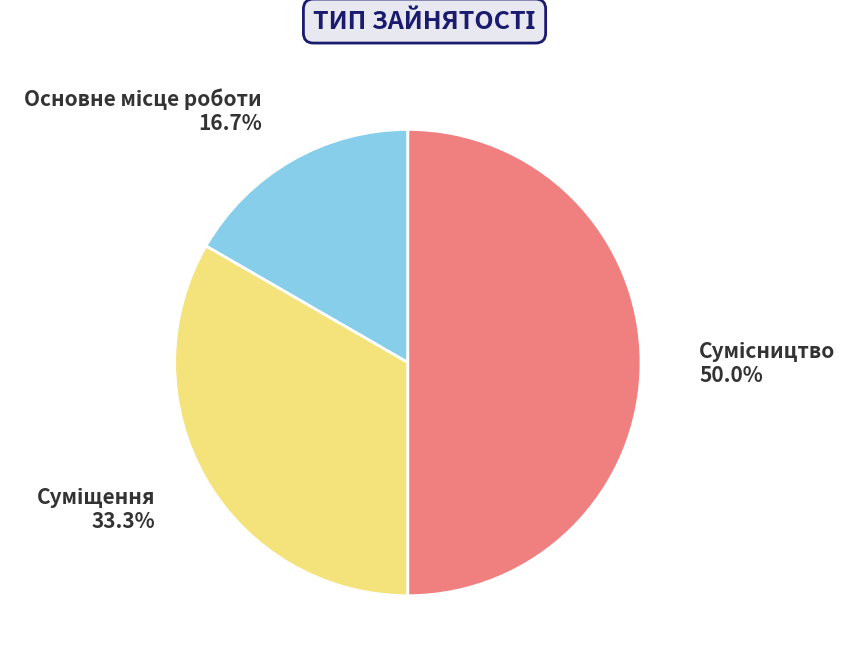

How many slices are in this pie chart?

3